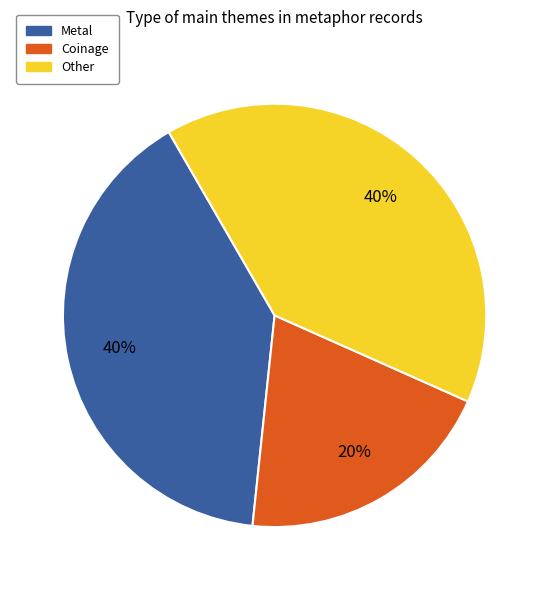

Is there any slice that represents more than half of the pie?

No